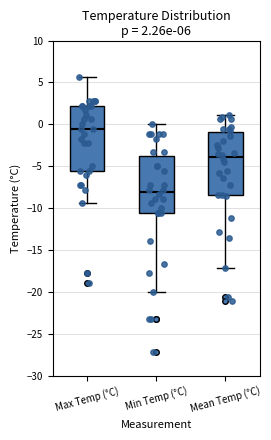

Which box has the highest median line?

Max Temp (°C)